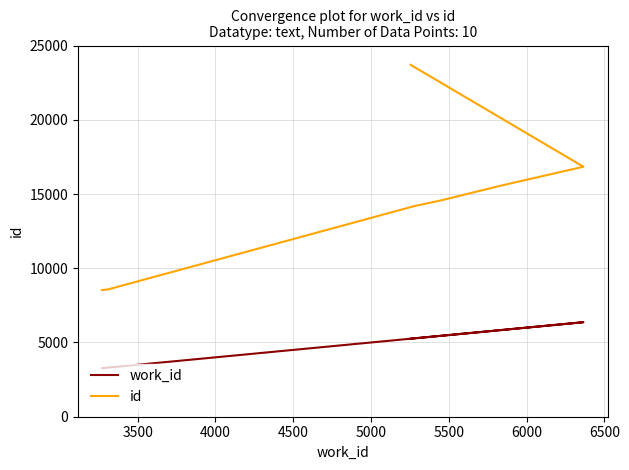

True or false: id and work_id cross at least once.

False